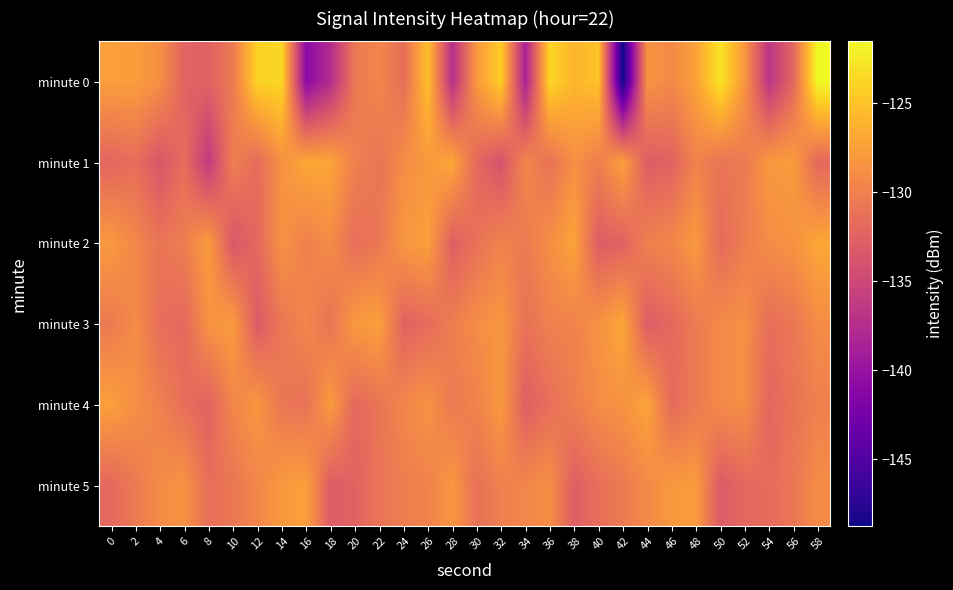

At which category is the sum across all series the highest?

58